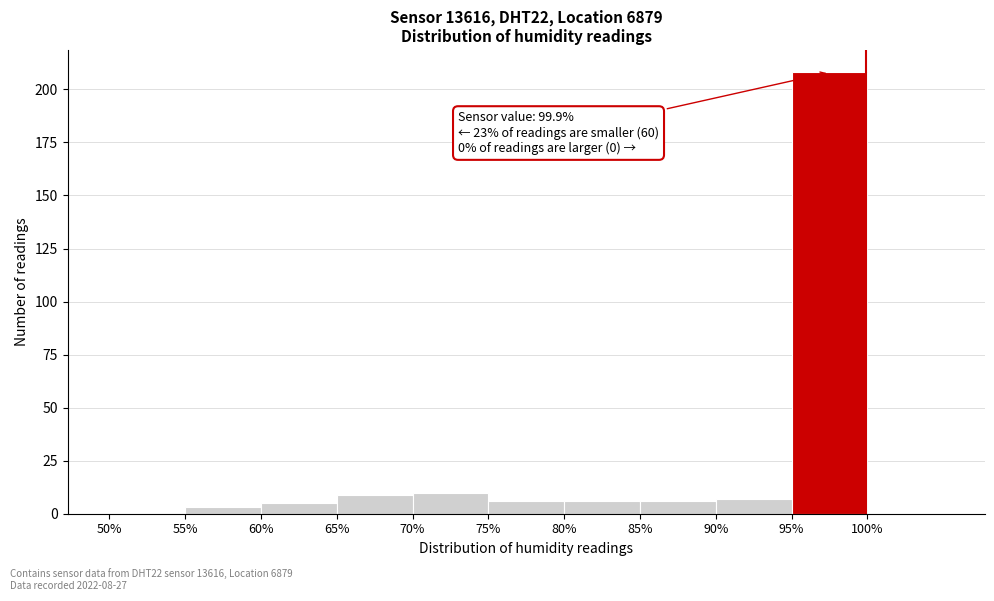

Over which range of the x-axis is the bar tallest?

95 to 100